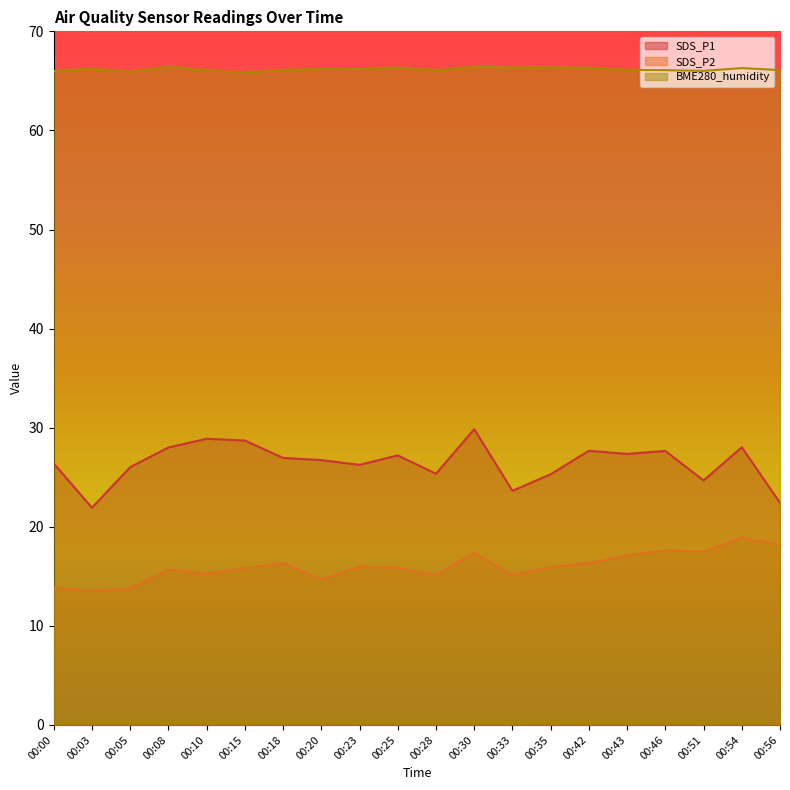

How many data points does each series have?

20